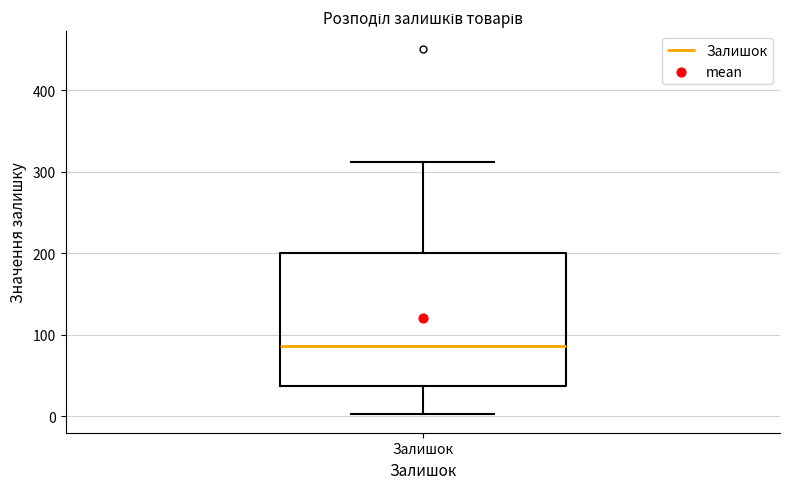

Where is the upper edge of the box for Залишок on the y-axis? The values are not printed on the chart, so give them approximately, as read against the axis.

200